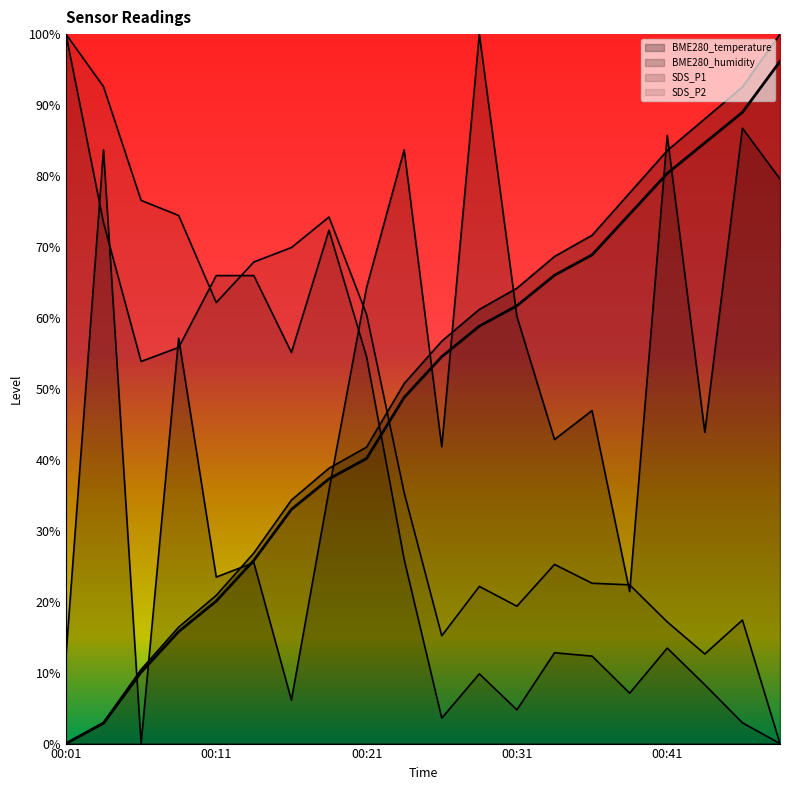

What is the difference between the maximum and minimum values in the BME280_temperature series?

130.0